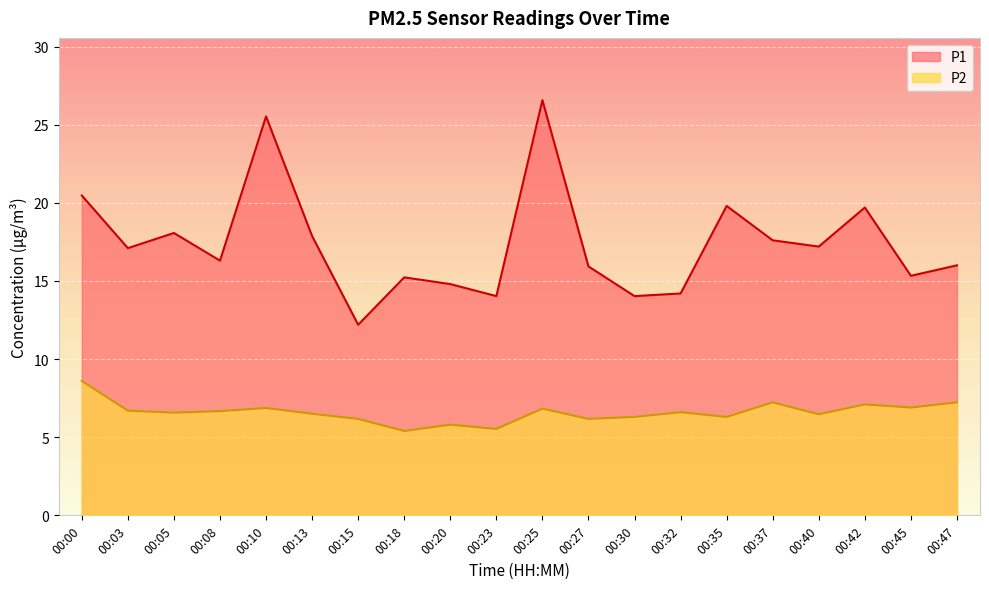

True or false: P2 has a value of 7.2 at 00:37.

True